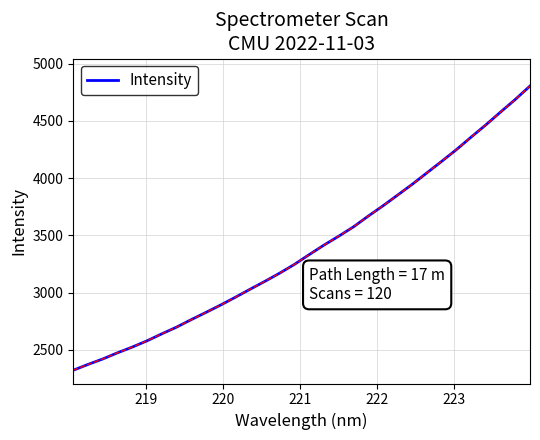

What is the minimum value shown in the chart?

2321.8